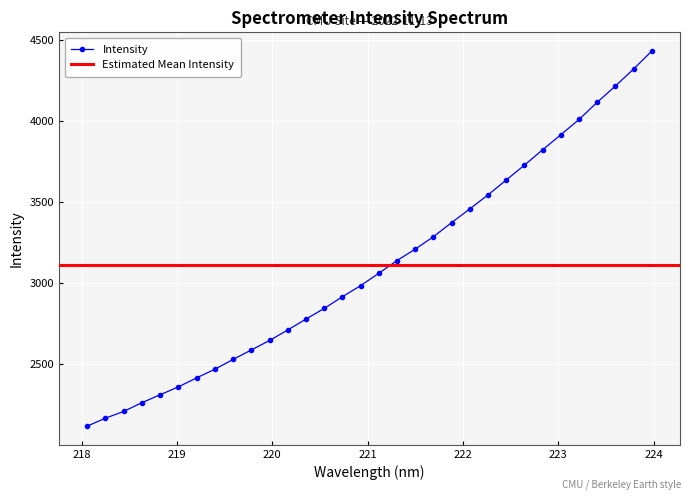

What is the greatest value displayed?

4429.9